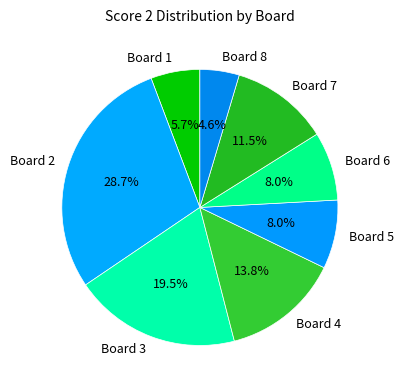

Do Board 3 and Board 2 together represent more than half of the pie?

No